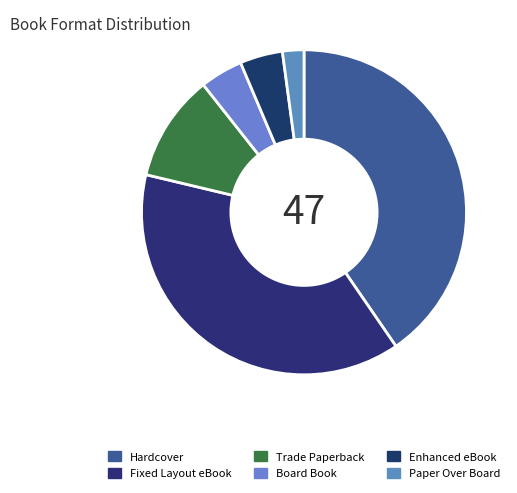

What percentage is NOT represented by Trade Paperback?

89.4%